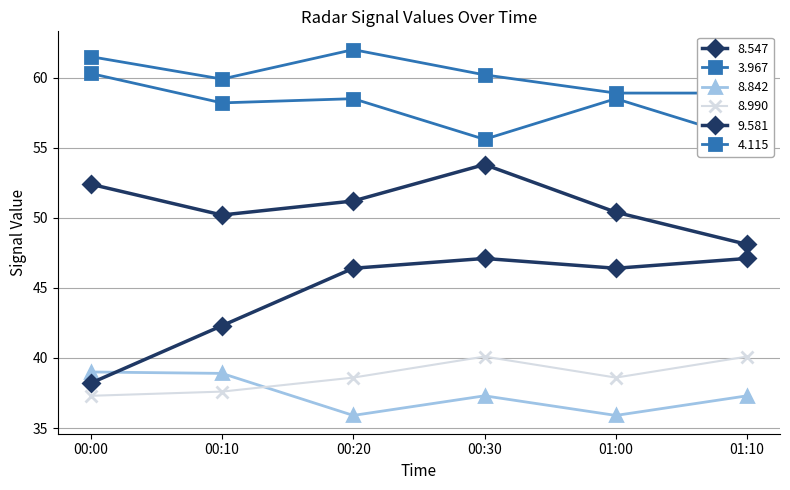

Which series has the largest total across all categories?

  4.115